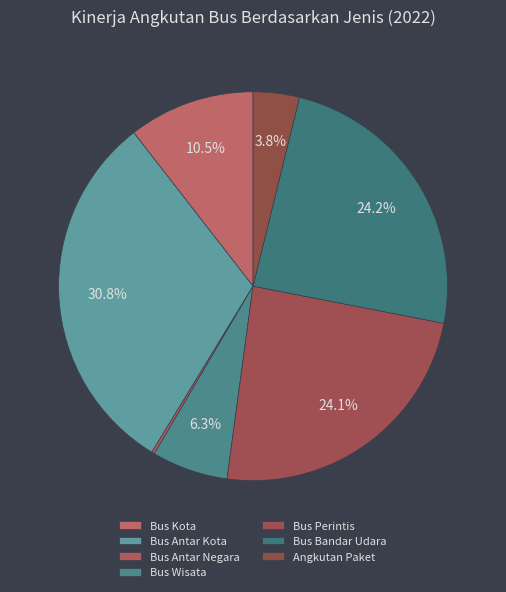

What is the largest slice in the pie chart?

Bus Antar Kota